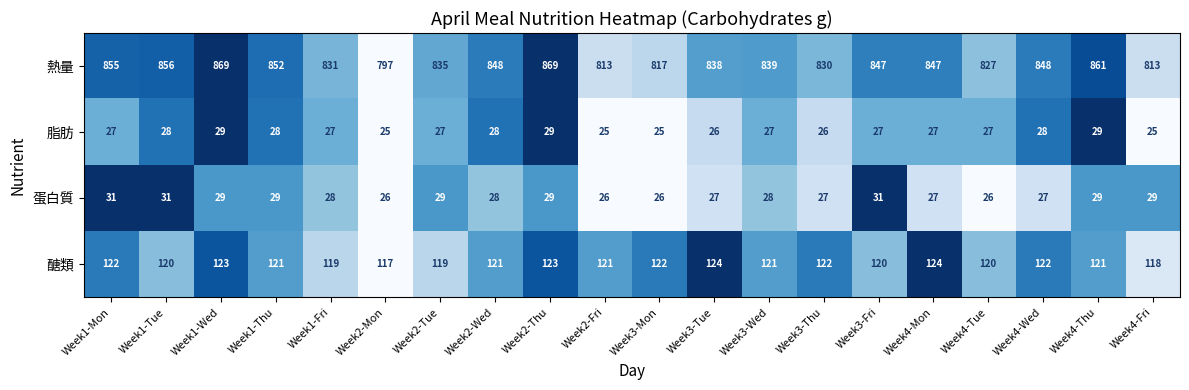

True or false: 醣類 has a value of 124 at Week4-Mon.

True